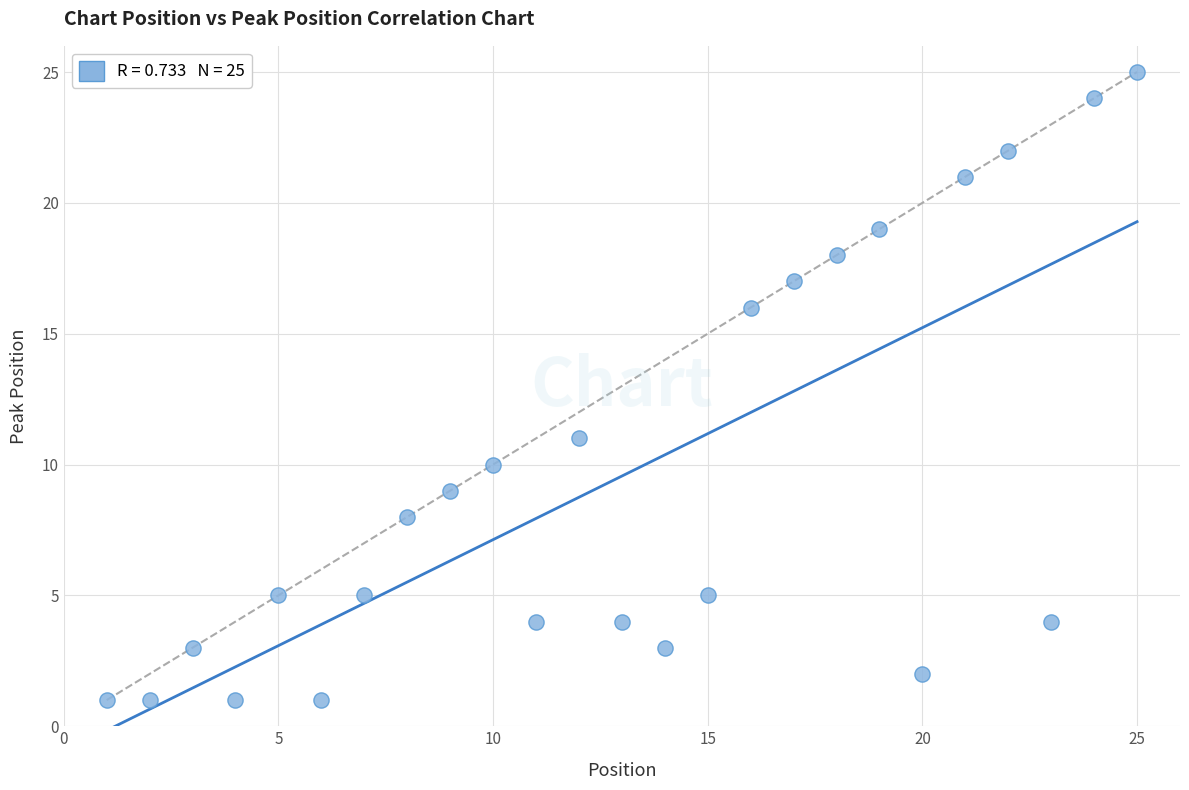

What Y value in the scatter plot is closest to 13?

11